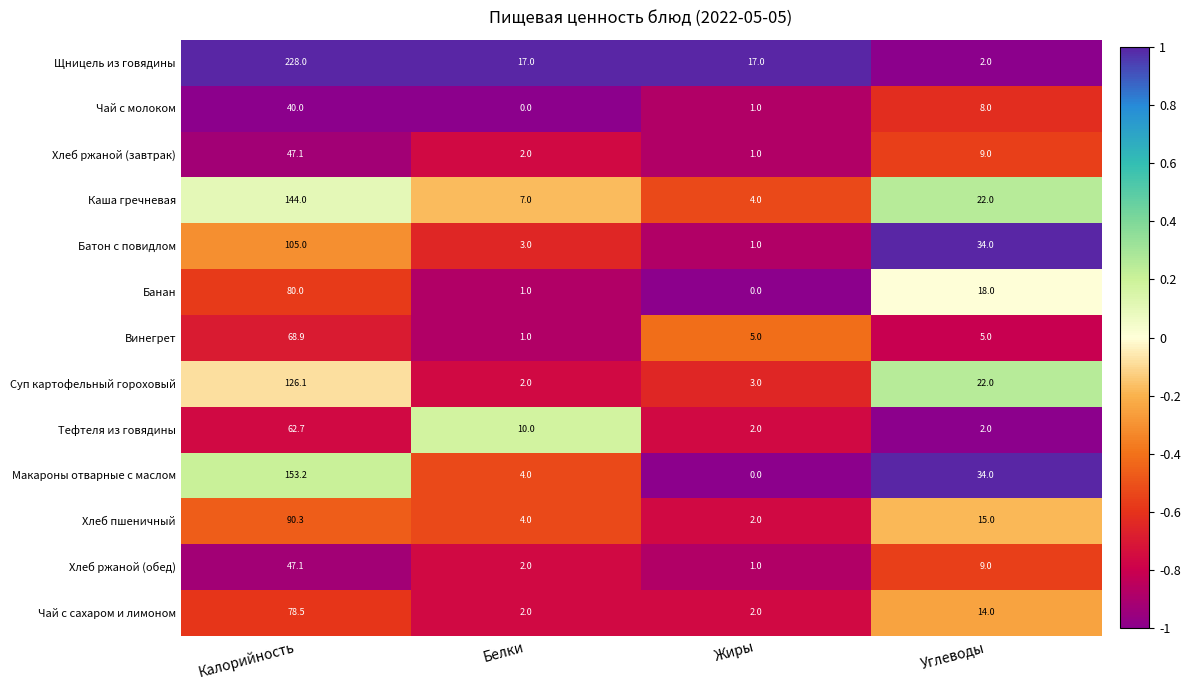

Which series has the largest total across all categories?

Щницель из говядины